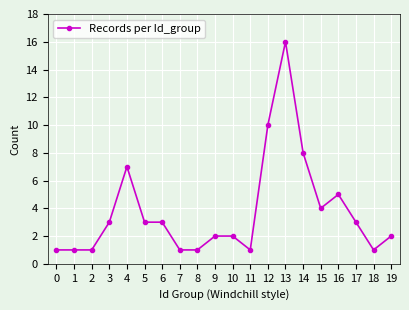

What is the ratio of the value at 9 to the value at 17?

0.7